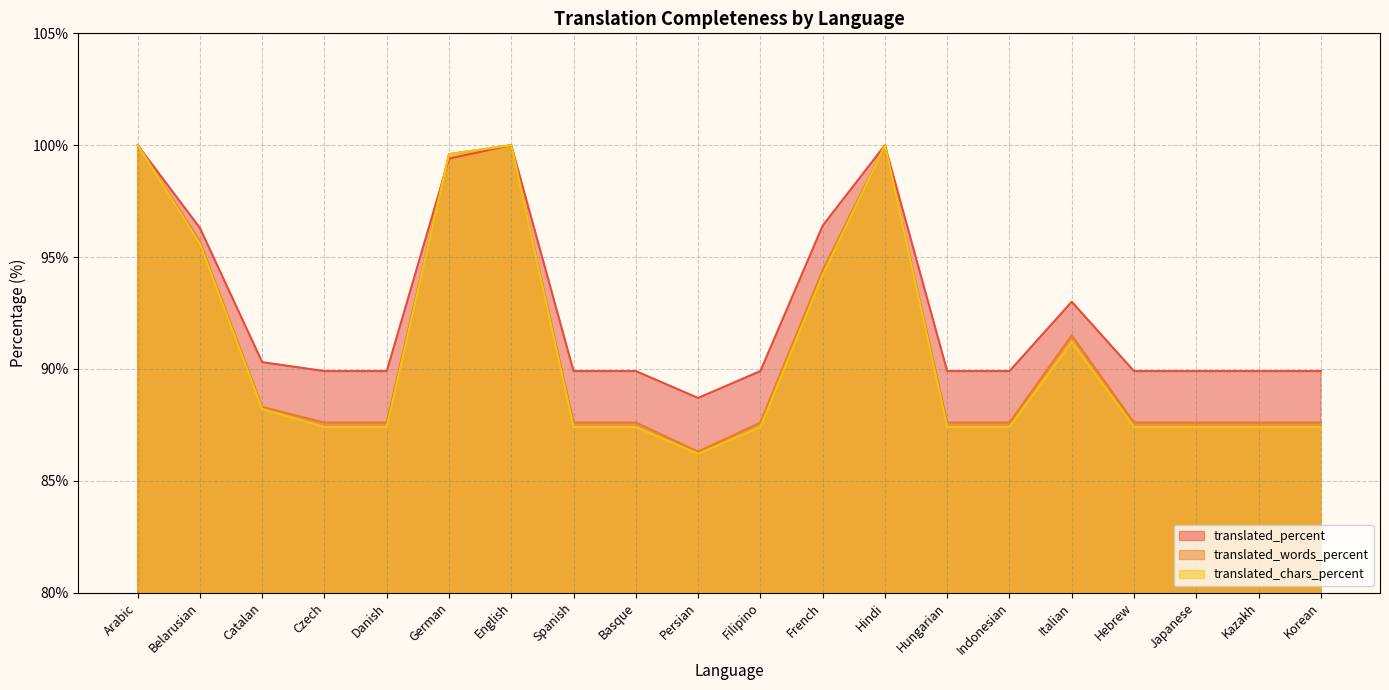

At which label does translated_words_percent first exceed 87?

Arabic